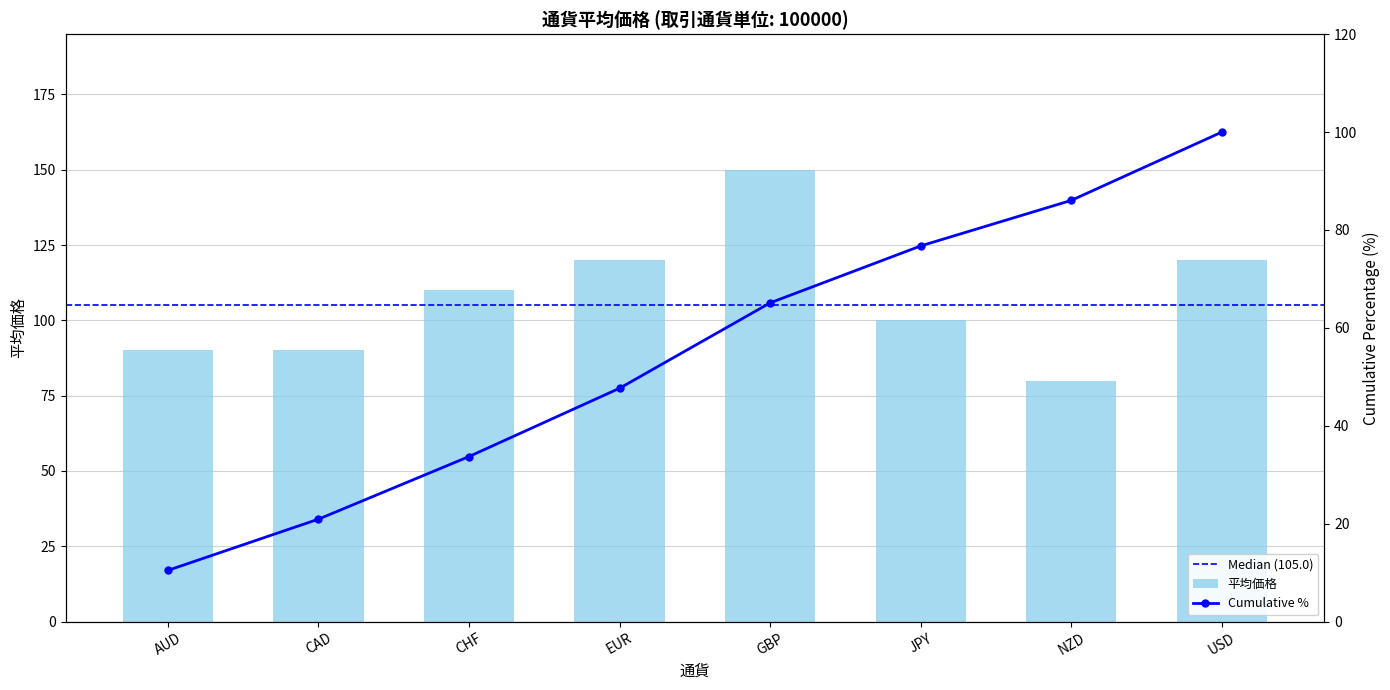

What is the difference between the maximum and minimum values?

70